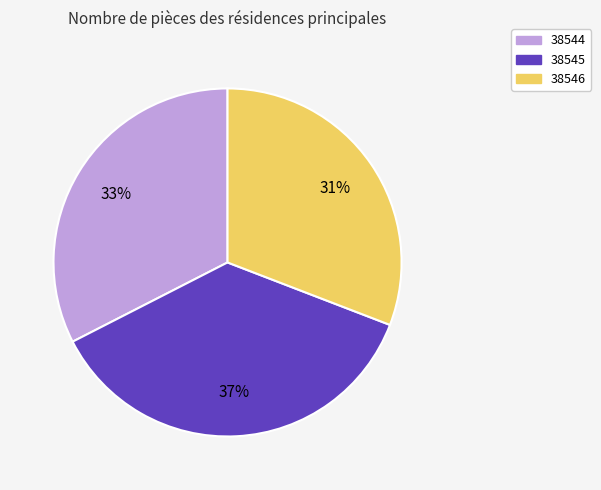

What percentage is the 38545 slice, to the nearest percent?

37%